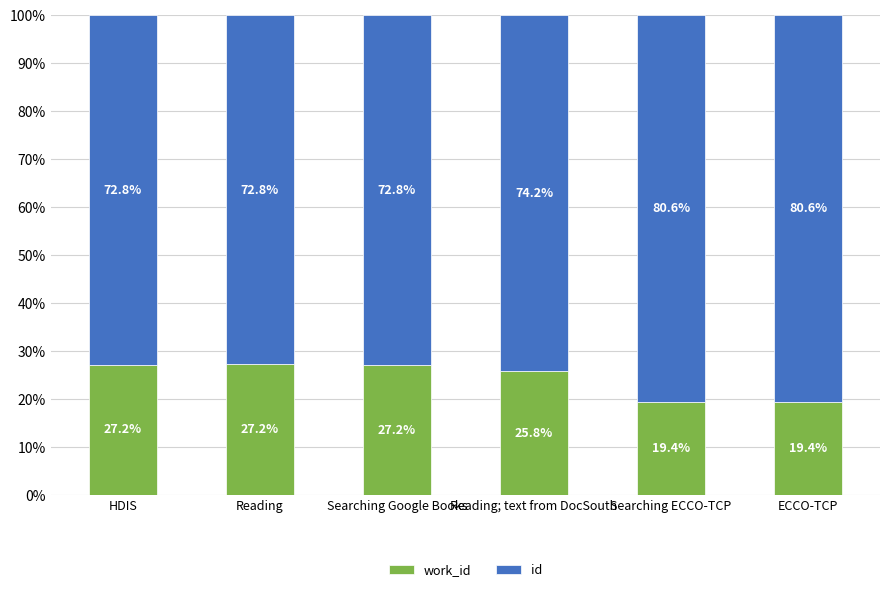

What is the total value across all series at Searching Google Books?

100.0